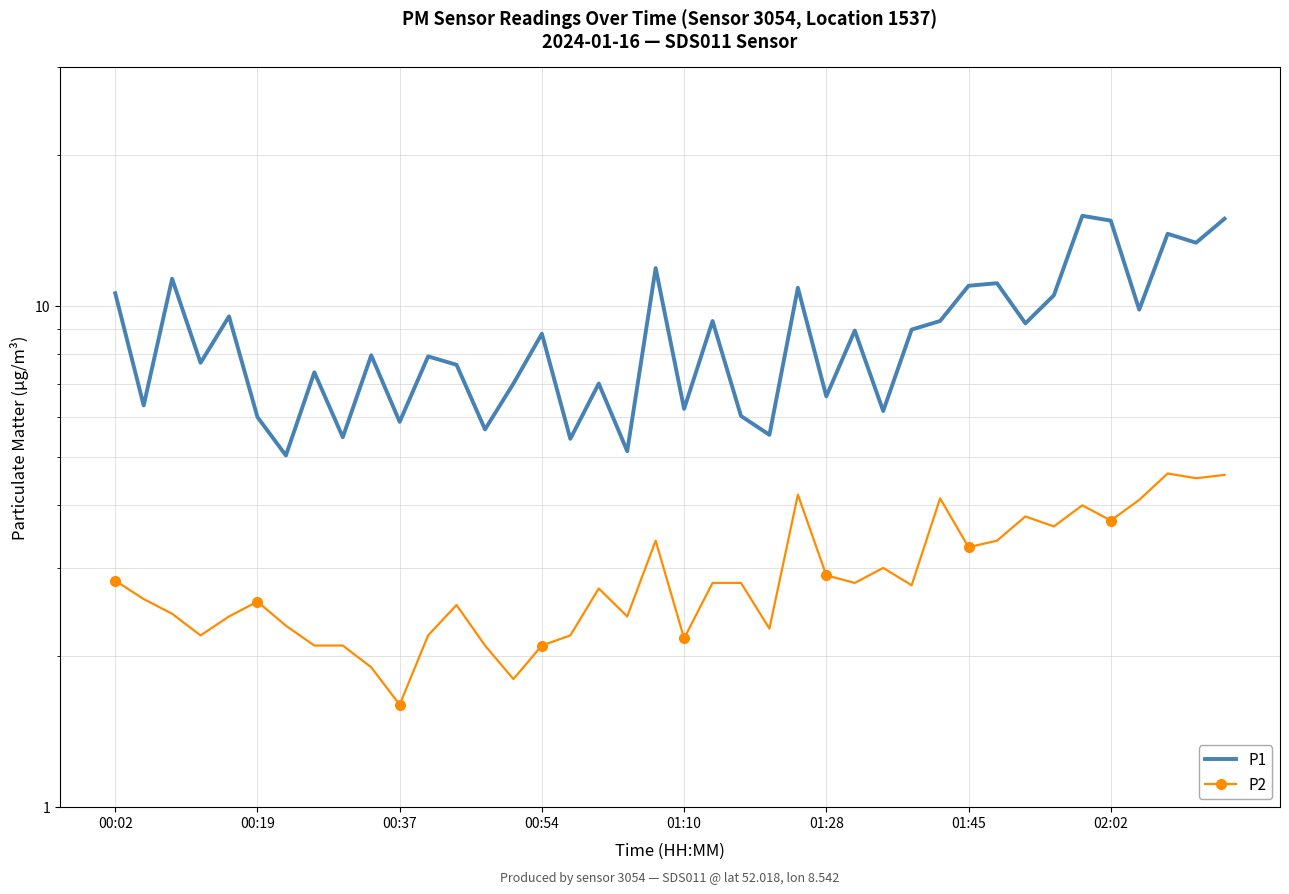

Which category has the highest value in the P1 series?

34